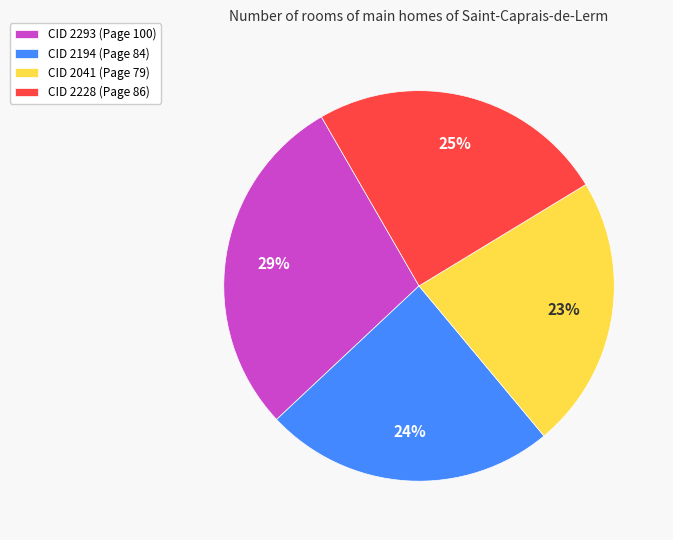

To the nearest percent, what is the difference between the CID 2194 (Page 84) and CID 2041 (Page 79) slice percentages?

1%